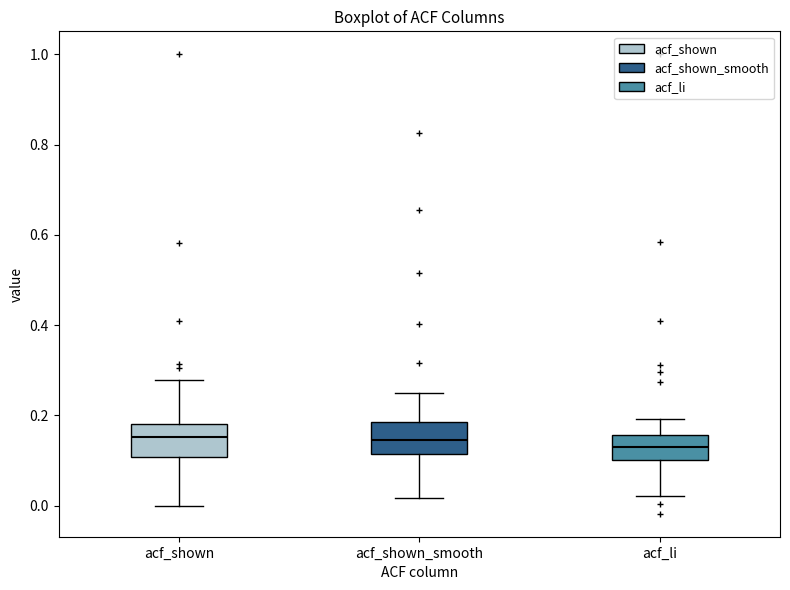

Reading left to right, transcribe this box plot: for each box, give where its median line is, the range the box spans, and where its two whiskers end, as read against the y-axis. The values are not printed on the chart, so give them approximately, as read against the axis.

acf_shown: median 0.16, box 0.10 to 0.18, whiskers 0.00 to 0.28
acf_shown_smooth: median 0.14, box 0.12 to 0.18, whiskers 0.02 to 0.24
acf_li: median 0.14, box 0.10 to 0.16, whiskers 0.02 to 0.20